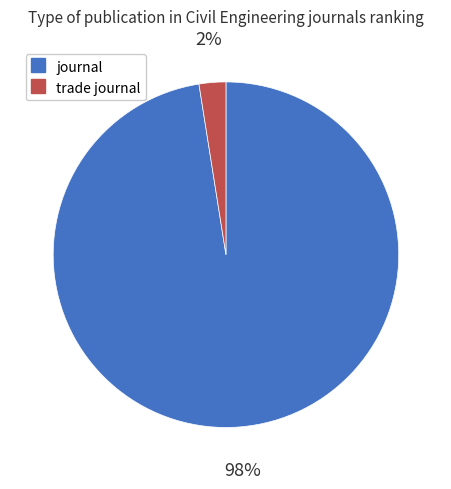

How many segments does this pie chart have?

2